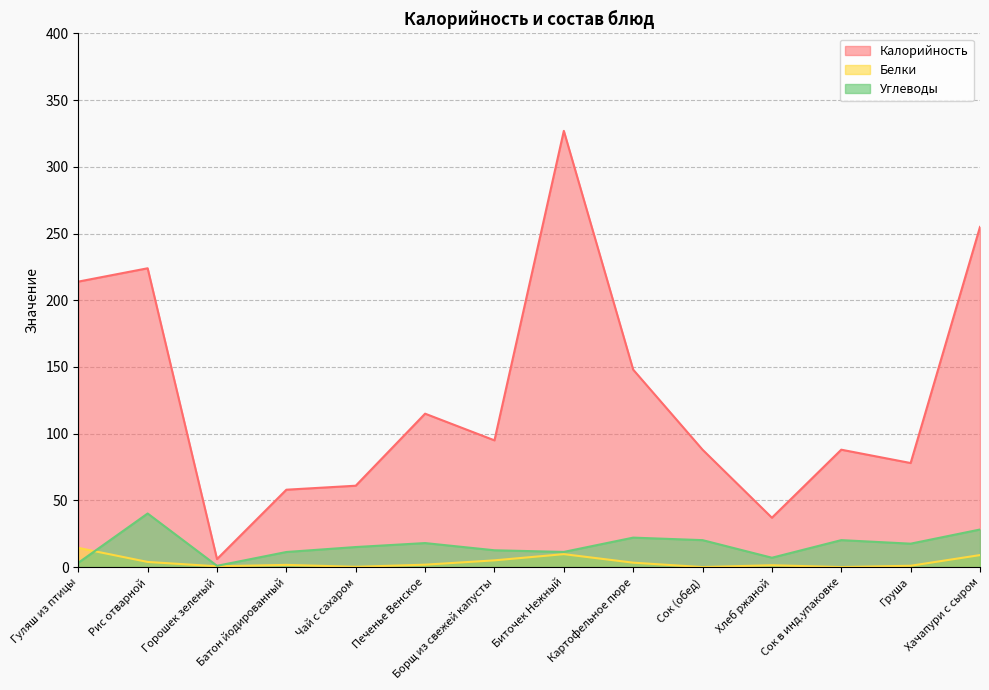

What is the label of the 4th point from the left?

Батон йодированный